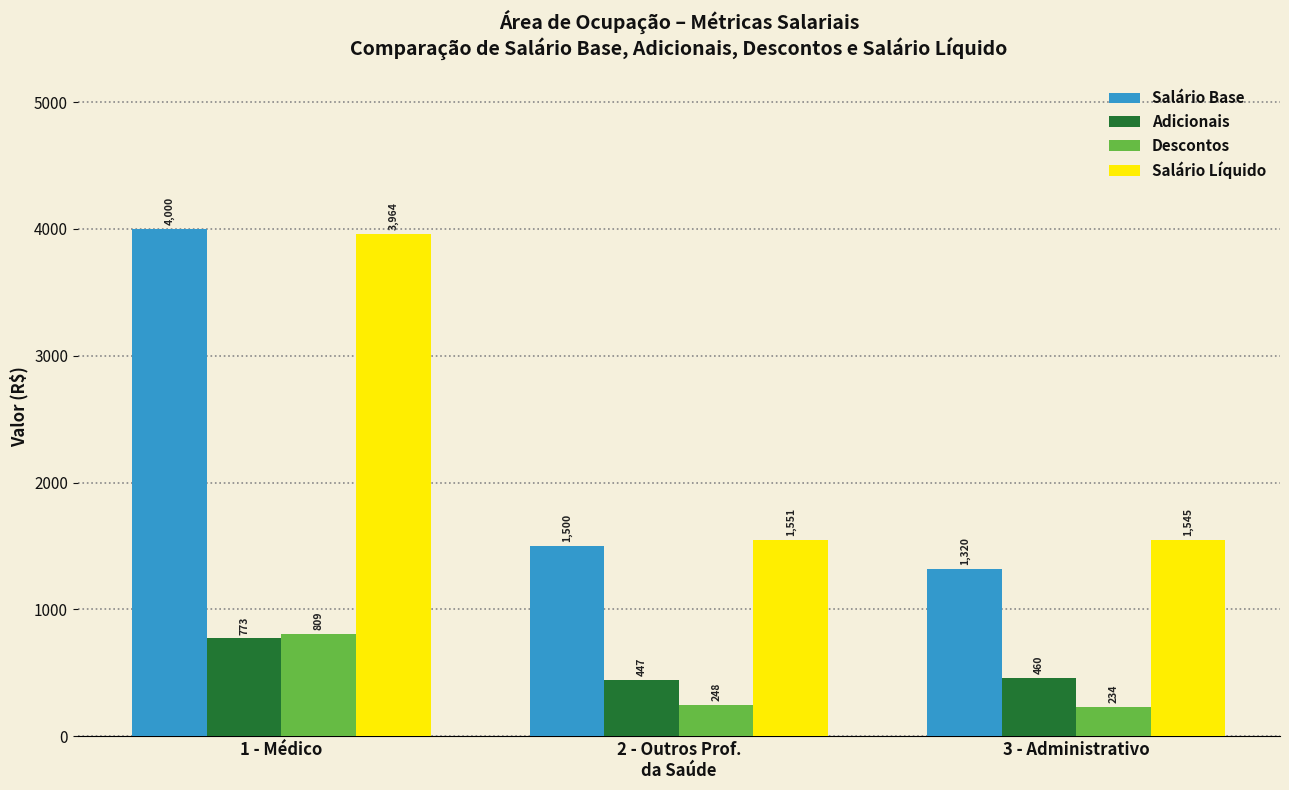

The value of Adicionais at 1 - Médico is 472.3. True or false?

False